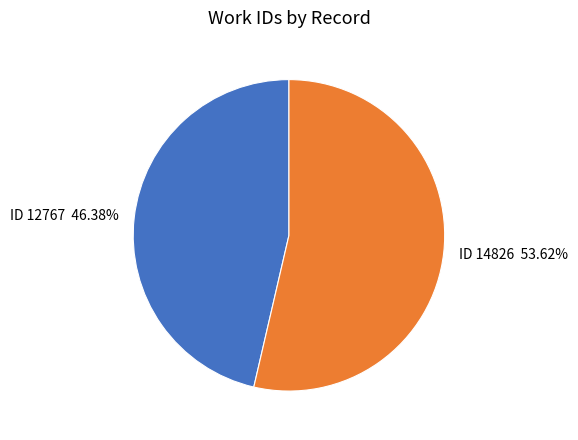

Does any single category account for the majority?

Yes